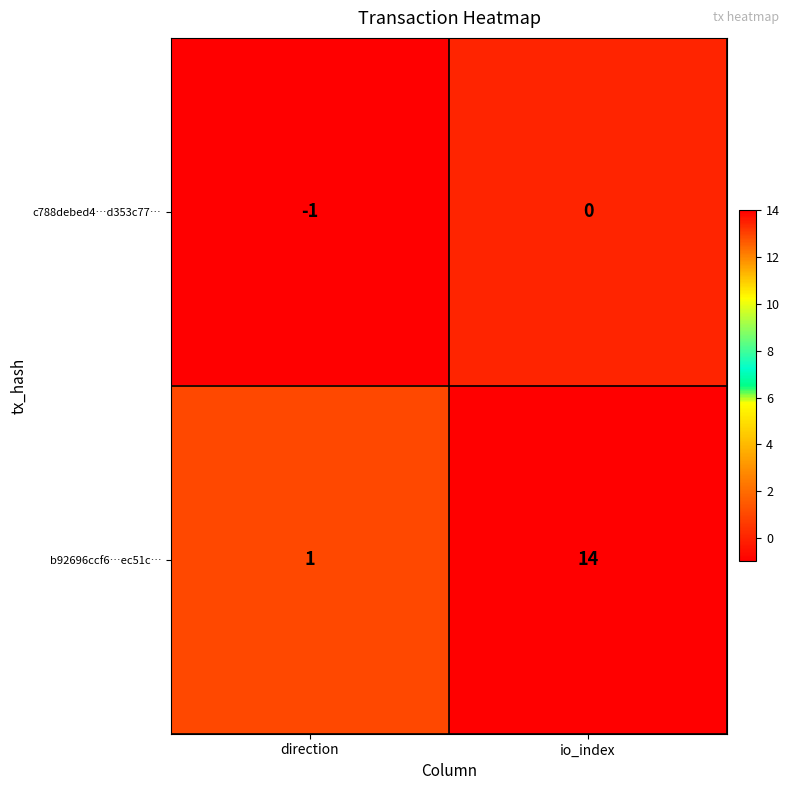

Is the value of c788debed4…d353c77… at direction greater than the value of b92696ccf6…ec51c… at io_index?

No